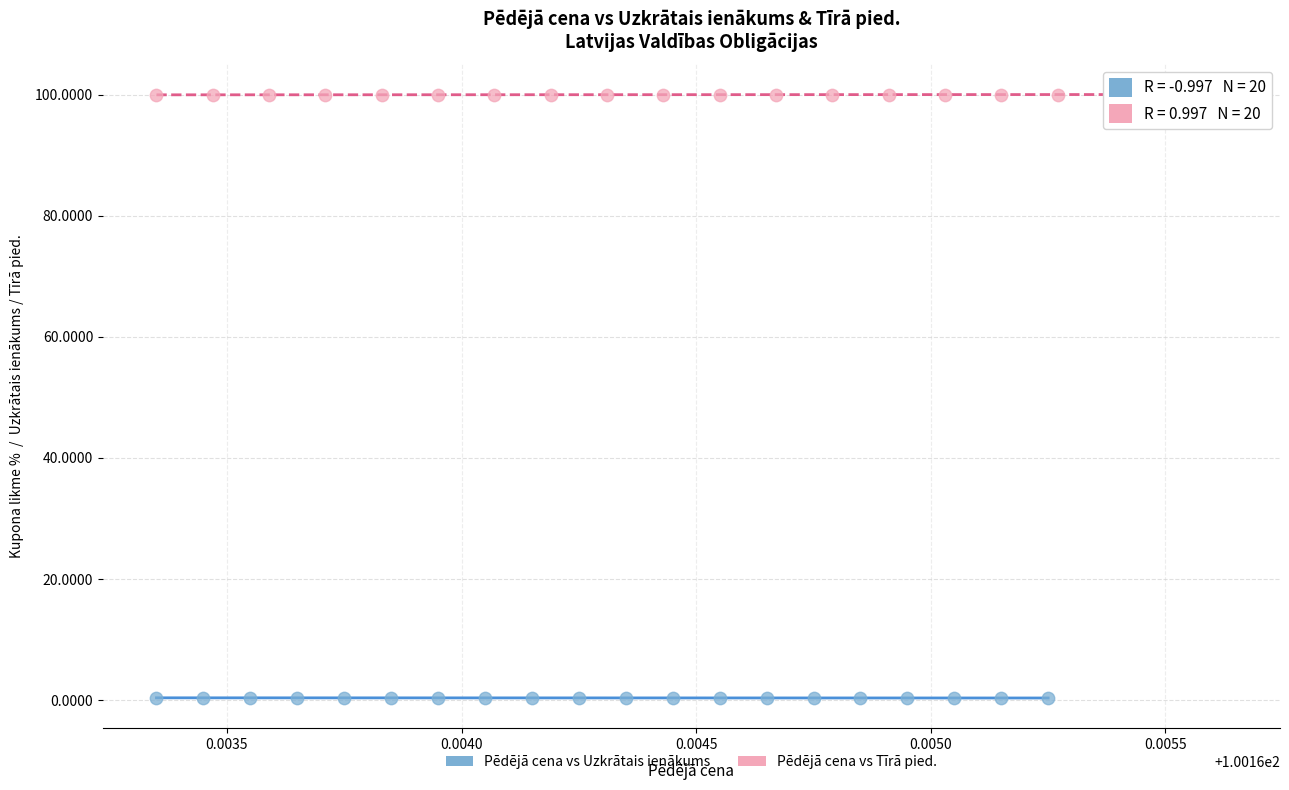

What are all the series names shown in the legend?

Pēdējā cena vs Uzkrātais ienākums, Pēdējā cena vs Tīrā pied.